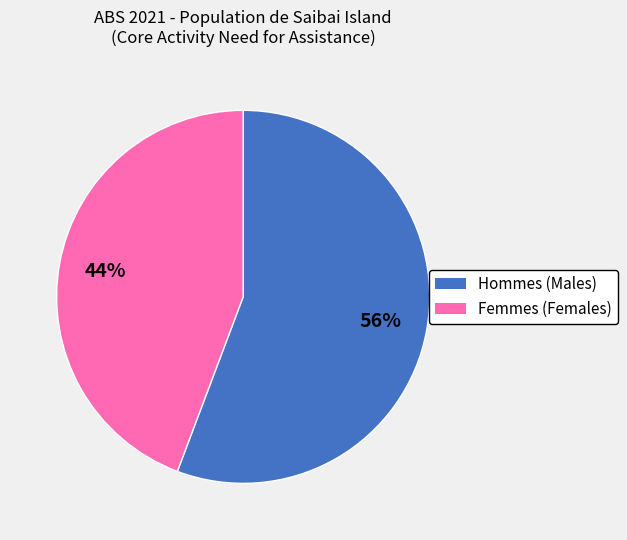

Is there any slice that represents more than half of the pie?

Yes